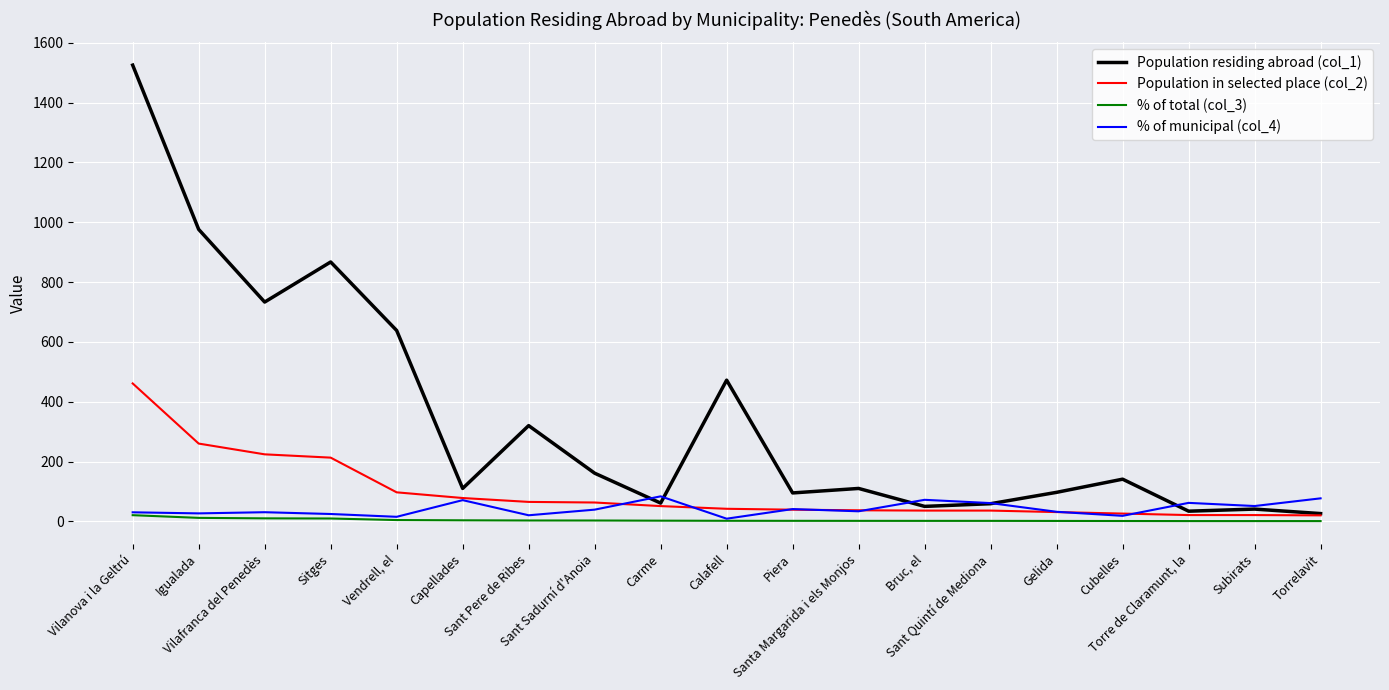

At how many categories does at least one series exceed 1133?

1